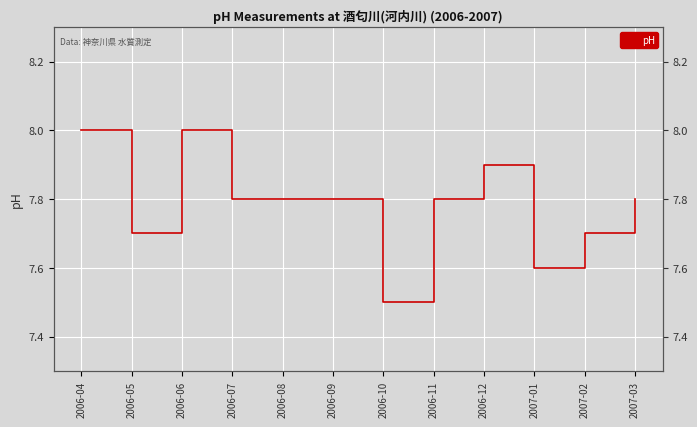

Count the number of data series in this chart.

1